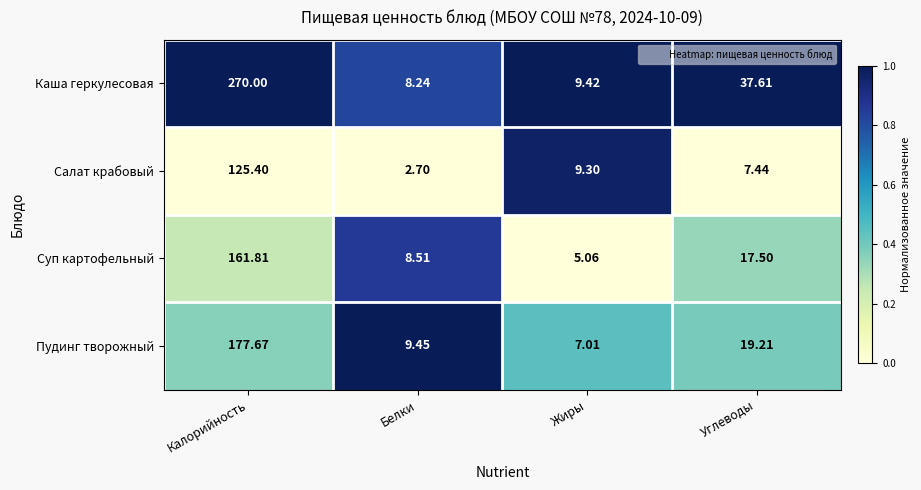

Between Белки and Углеводы, which series saw the biggest shift?

Каша геркулесовая